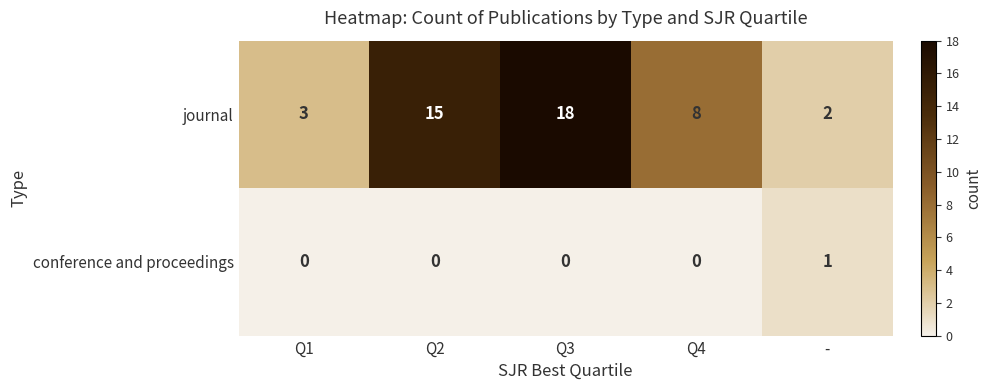

At which label does journal reach its peak?

Q3